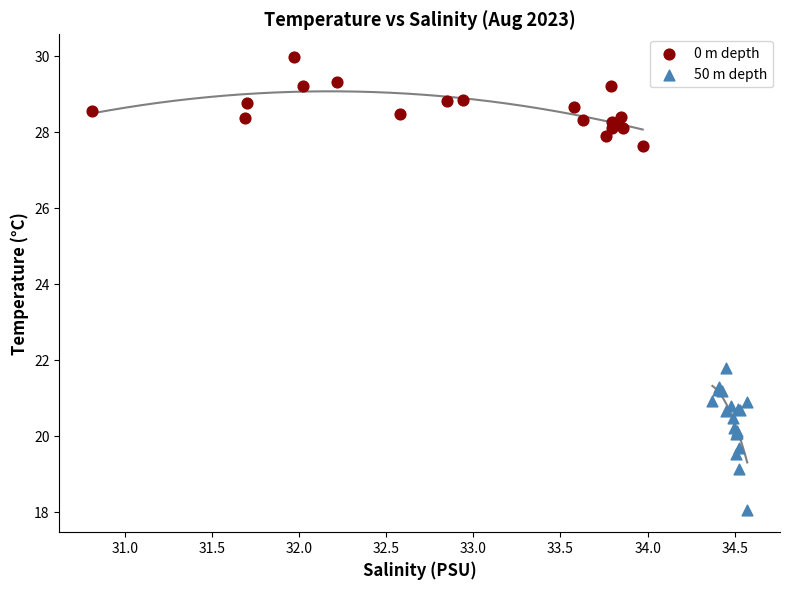

Which series reaches the minimum Y coordinate?

50 m depth